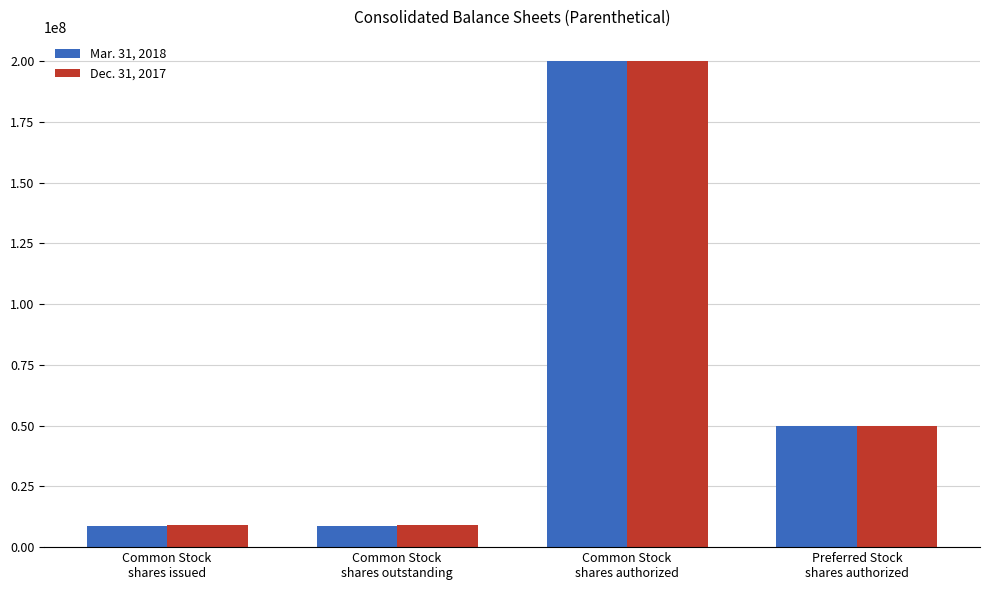

List the series in order of their overall mean, lowest first.

Mar. 31, 2018, Dec. 31, 2017